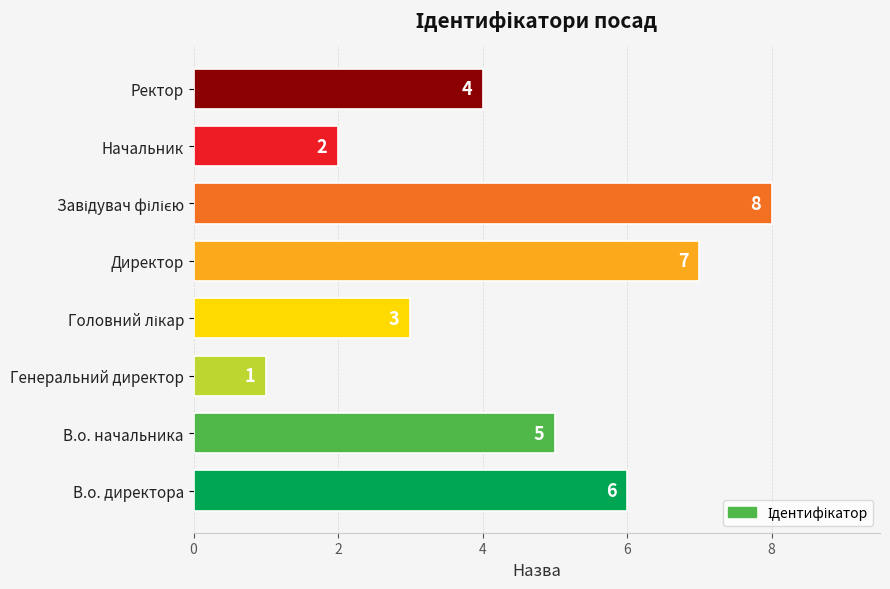

What is the difference between the maximum and minimum values?

7